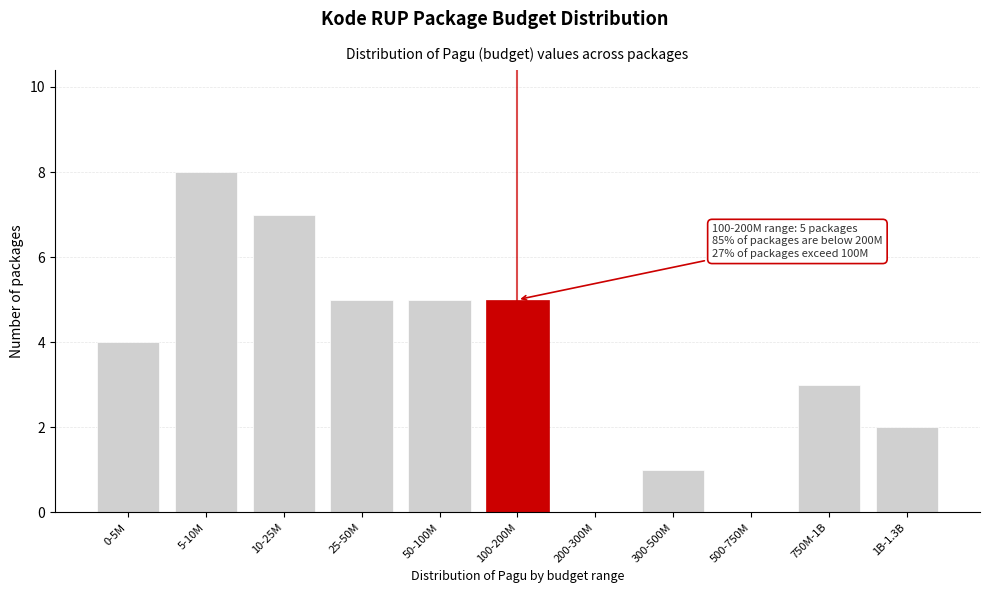

Reading left to right, list all the values displayed in this chart.

0-5M=4	5-10M=8	10-25M=7	25-50M=5	50-100M=5	100-200M=5	200-300M=0	300-500M=1	500-750M=0	750M-1B=3	1B-1.3B=2